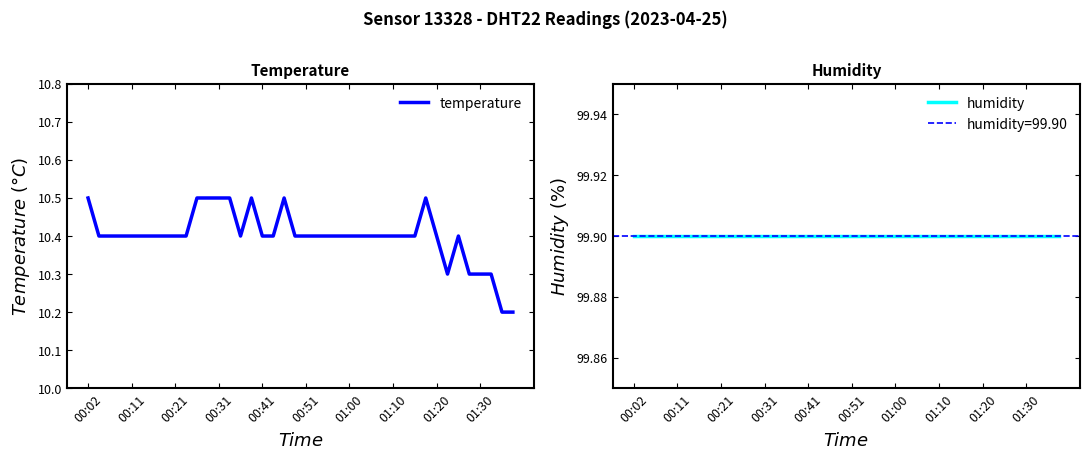

Is it true that humidity equals 99.9 at 13?

True